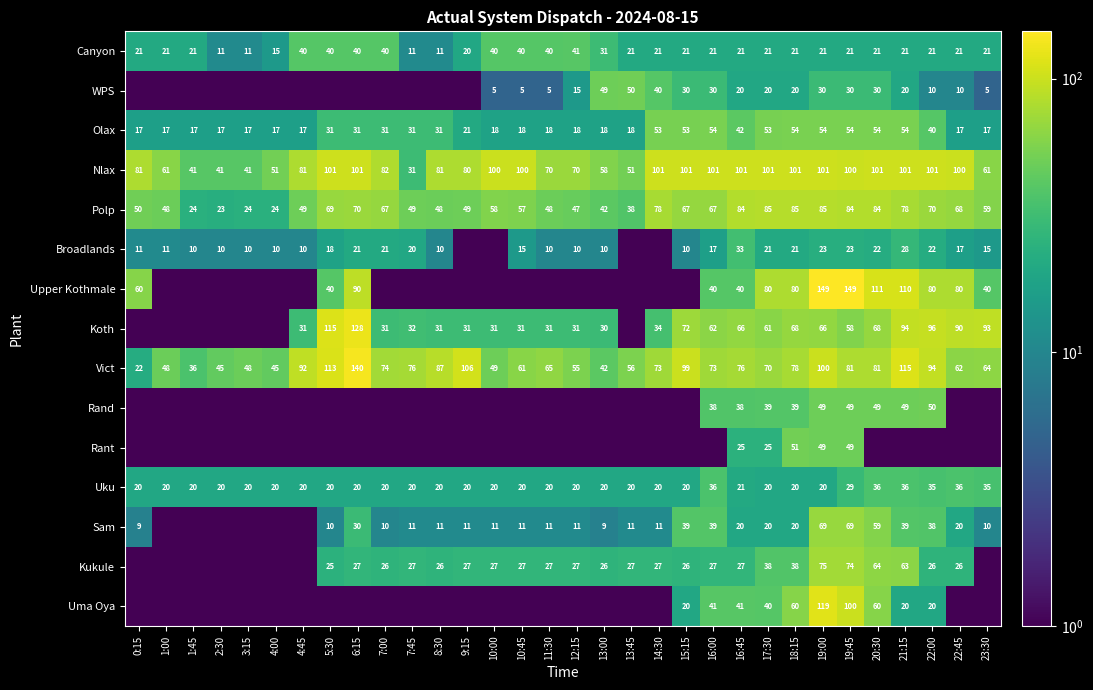

At which category does the chart reach its minimum across all series?

0:15